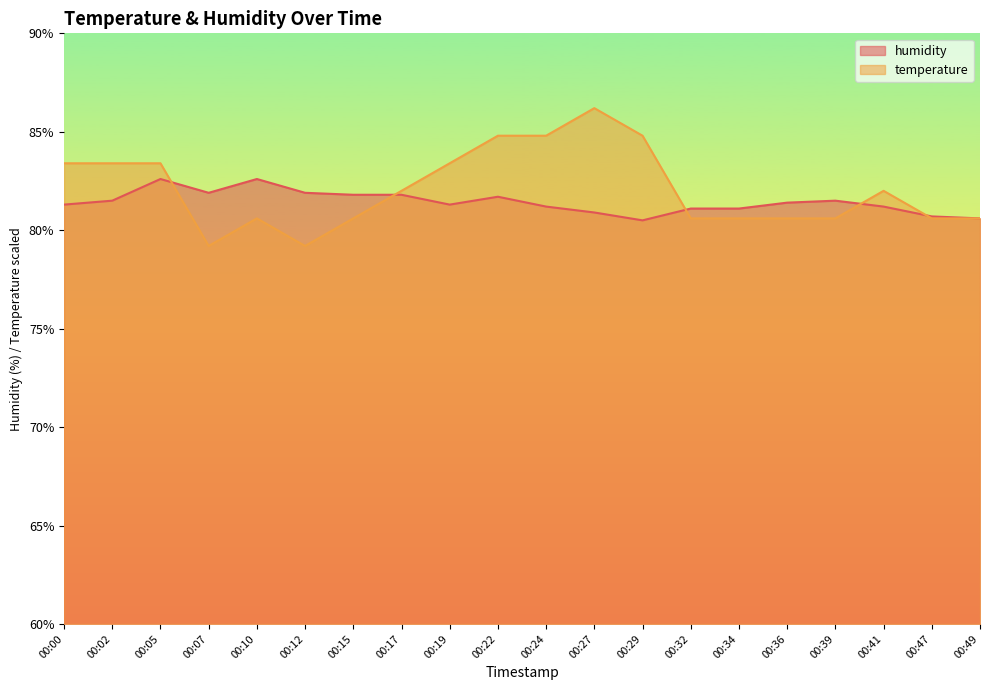

At how many categories does at least one series exceed 80?

20